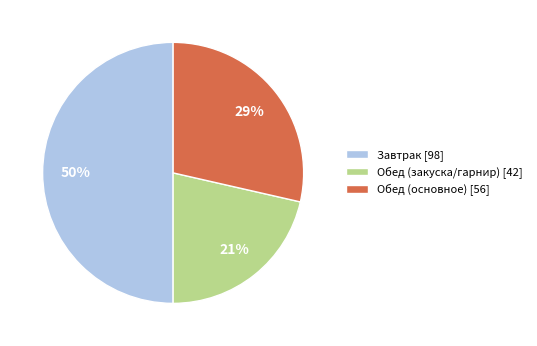

To the nearest percent, what is the difference between the largest and smallest slice percentages?

29%